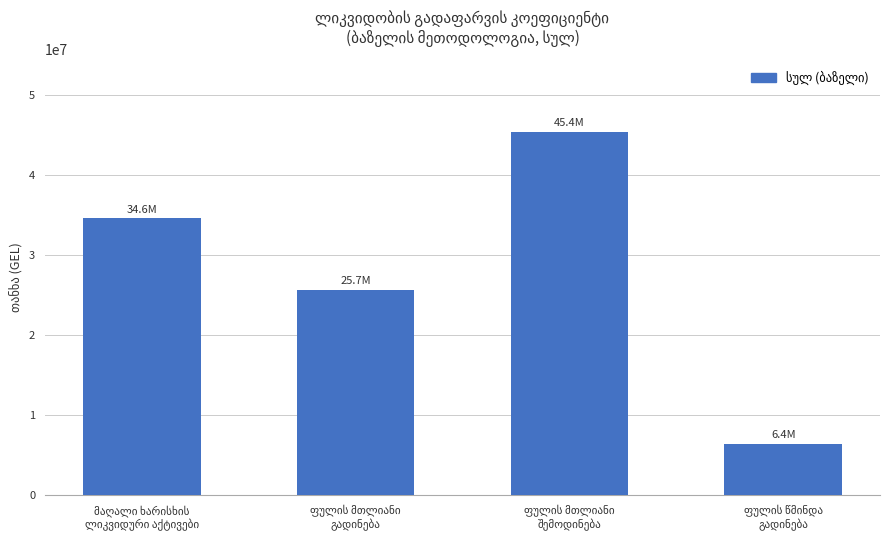

What is the minimum value shown in the chart?

6426608.9